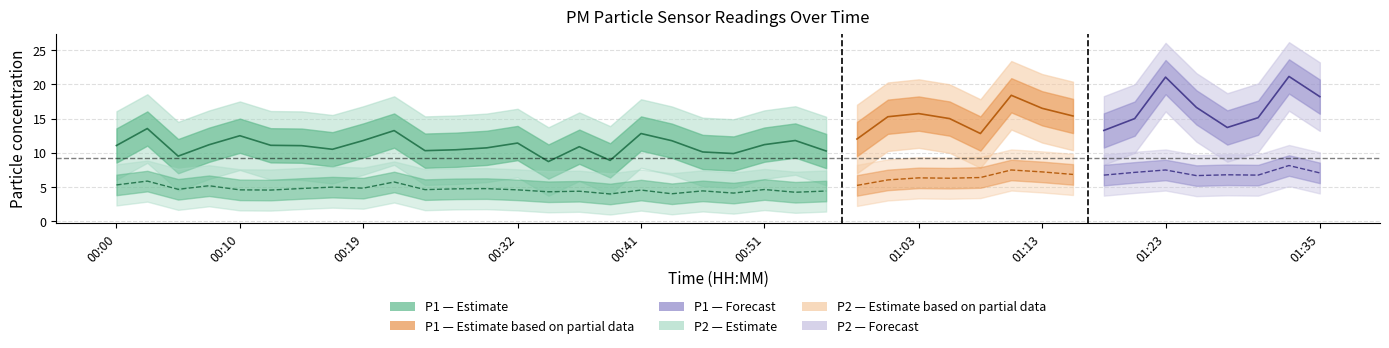

Reading left to right, list all the values displayed in this chart.

P1: 11.1	13.6	9.5	11.2	12.5	11.1	11.1	10.5	11.8	13.2	10.3	10.4	10.7	11.4	8.7	10.9	8.9	12.8	11.8	10.1	9.9	11.2	11.8	10.3	12.0	15.3	15.7	15.0	12.8	18.4	16.5	15.4	13.3	15.0	21.1	16.6	13.7	15.1	21.1	18.2
P2: 5.3	5.9	4.7	5.2	4.6	4.6	4.8	5.0	4.8	5.8	4.6	4.8	4.8	4.6	4.3	4.4	4.0	4.6	4.0	4.5	4.1	4.7	4.2	4.4	5.2	6.0	6.3	6.3	6.4	7.5	7.2	6.8	6.8	7.2	7.5	6.7	6.8	6.8	8.2	7.1